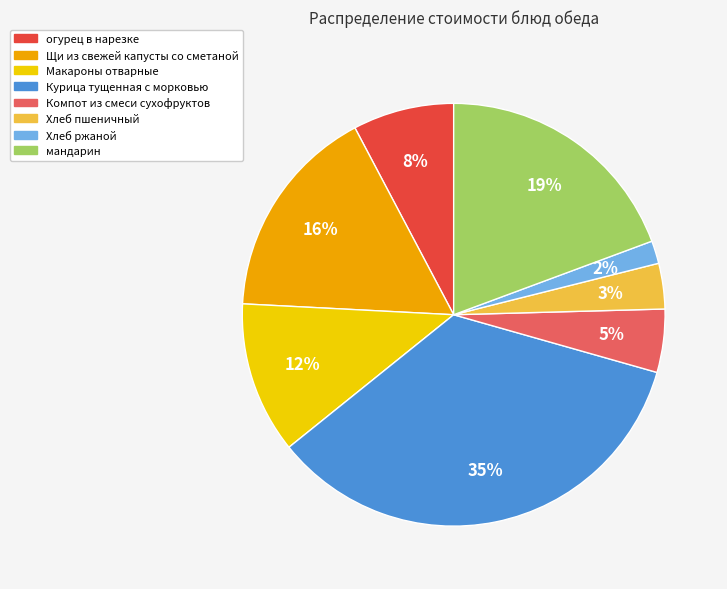

Between Хлеб пшеничный and Курица тущенная с морковью, which is larger?

Курица тущенная с морковью